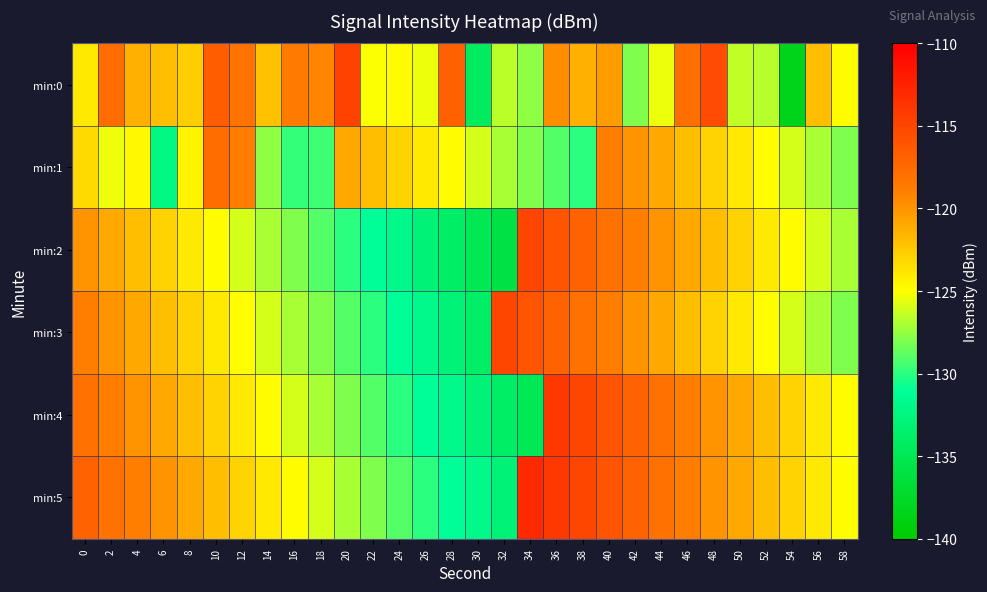

Between 20 and 24, which series saw the biggest shift?

min:0